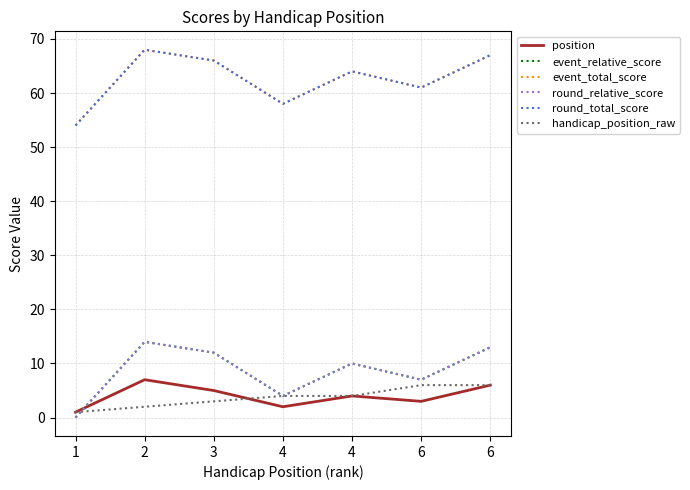

Does the chart have visible grid lines?

Yes